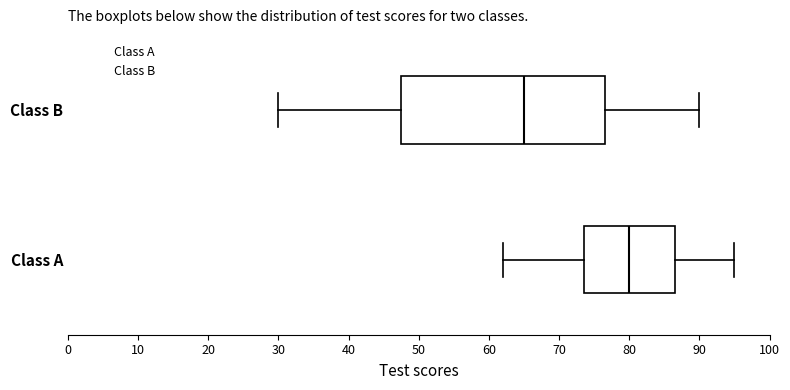

Reading bottom to top, transcribe this box plot: for each box, give where its median line is, the range the box spans, and where its two whiskers end, as read against the x-axis. The values are not printed on the chart, so give them approximately, as read against the axis.

Class A: median 80, box 74 to 87, whiskers 62 to 95
Class B: median 65, box 48 to 77, whiskers 30 to 90